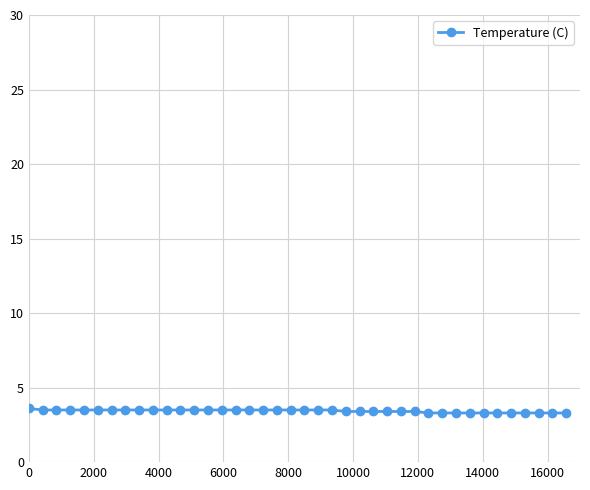

What is the greatest value displayed?

3.6